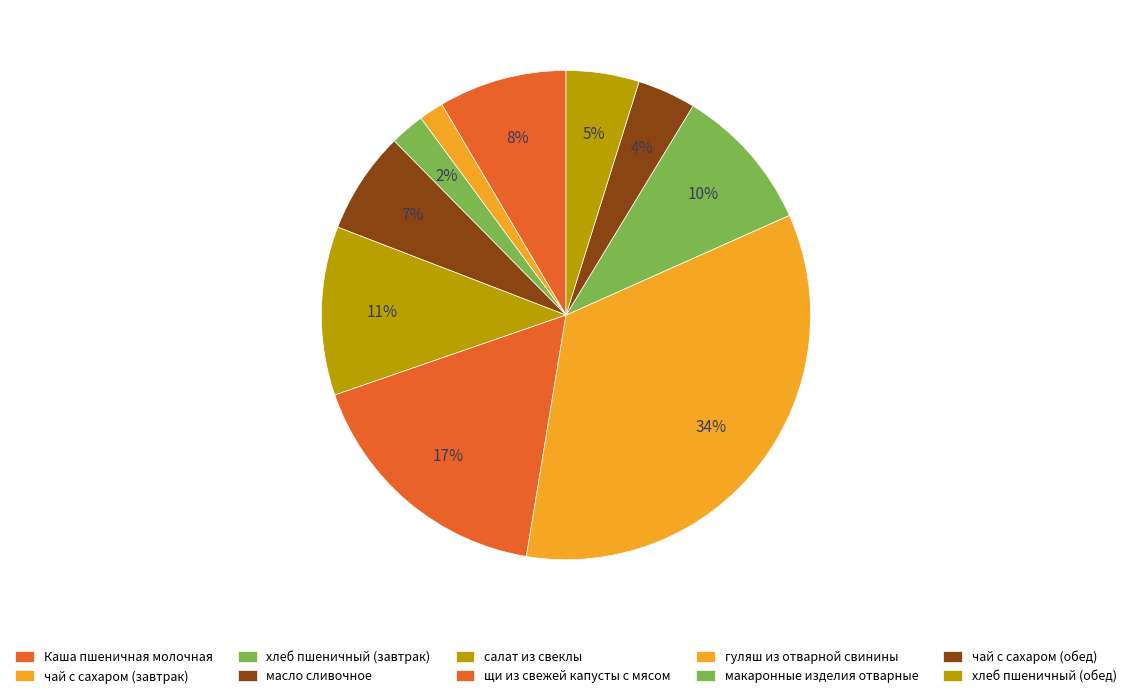

To the nearest percent, what is the difference between the чай с сахаром (завтрак) and Каша пшеничная молочная slice percentages?

7%